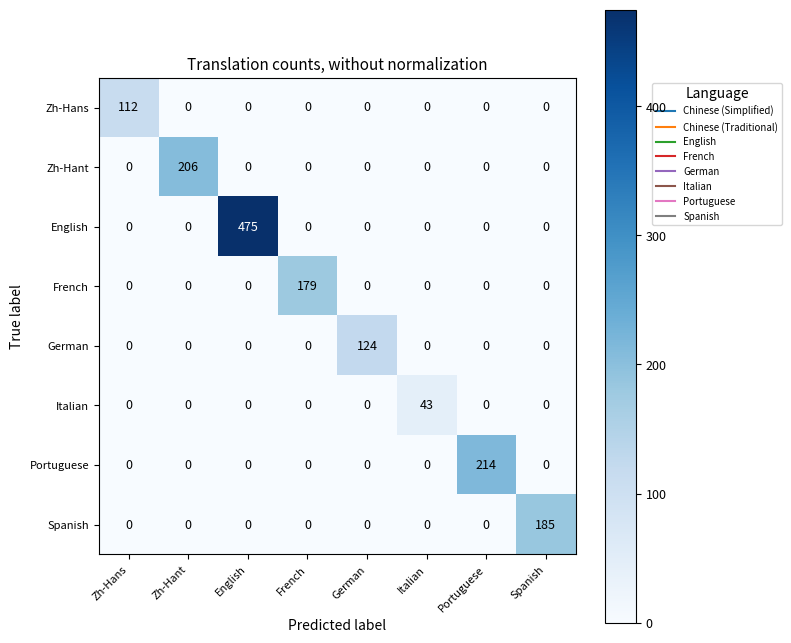

What is the greatest value displayed?

475